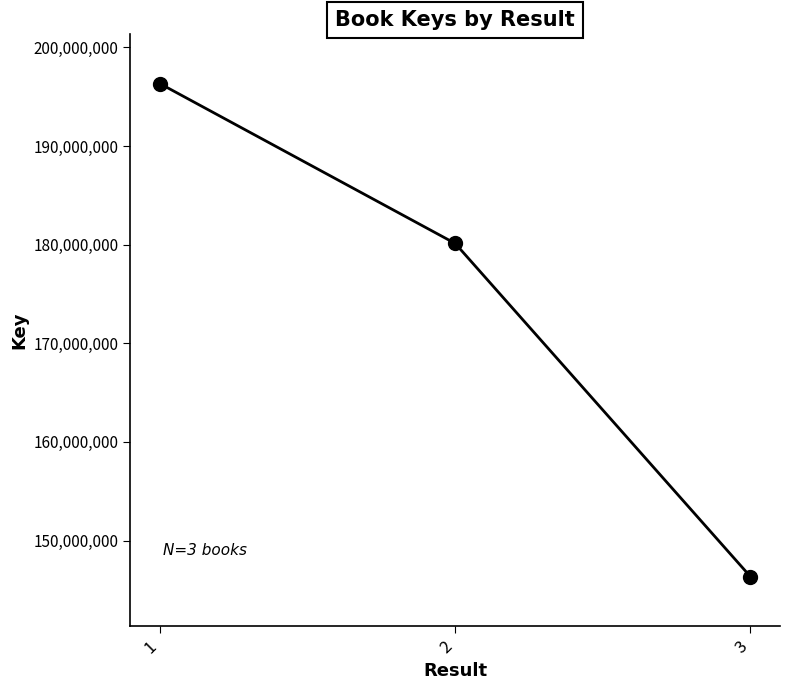

Which category has the highest value across all series?

1